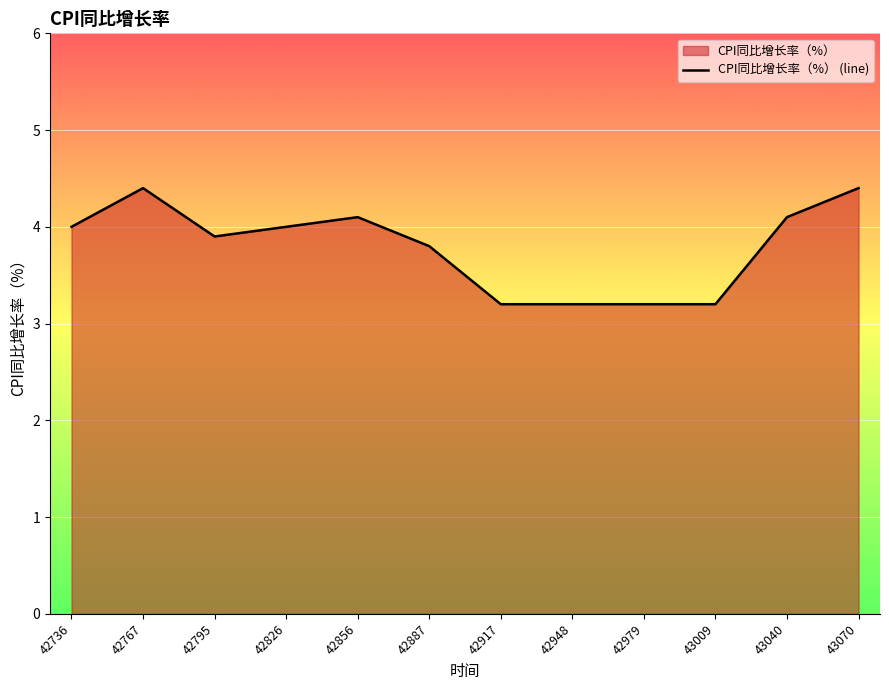

Where is the data nearest to the value 3?

42917